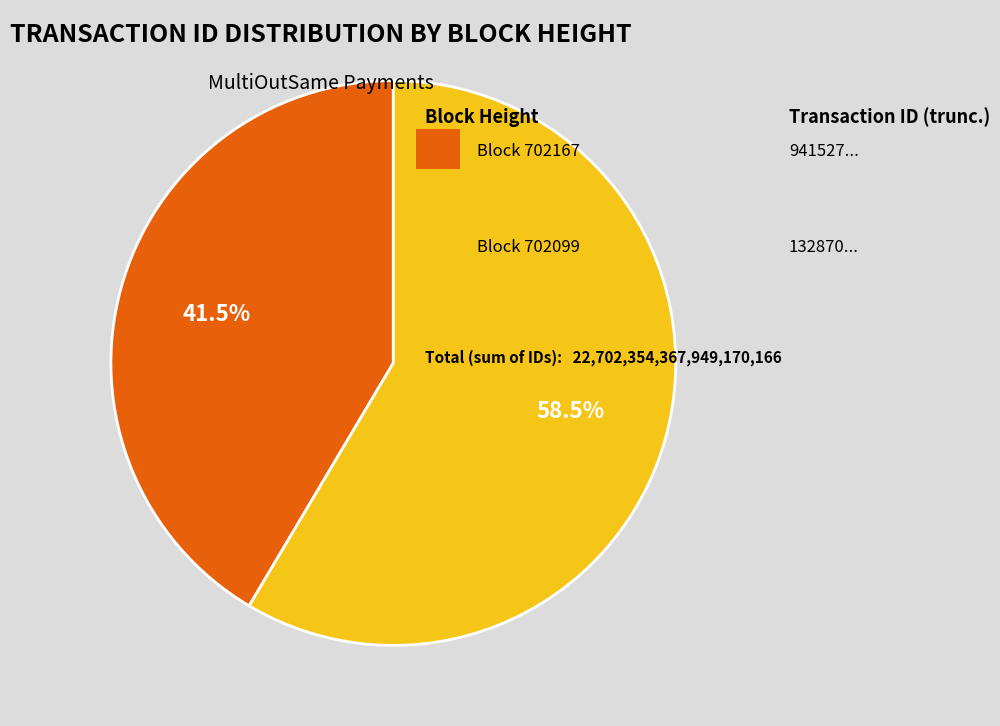

Is there any slice that represents more than half of the pie?

Yes